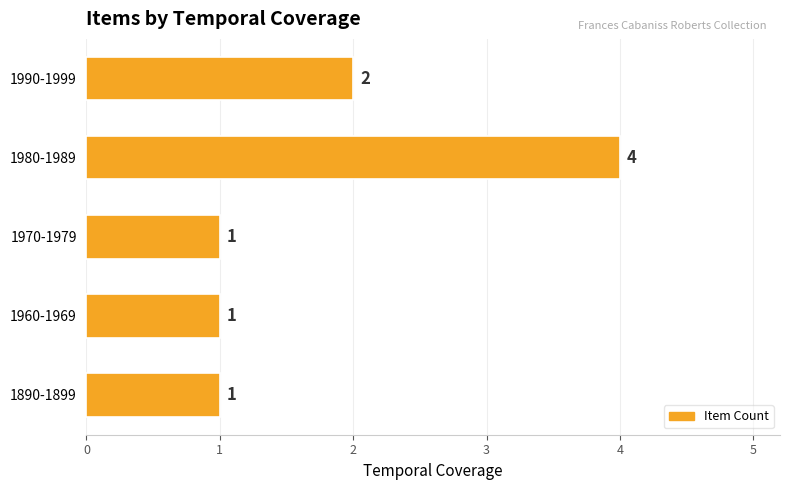

Reading top to bottom, what are all the values shown in this chart?

2	4	1	1	1